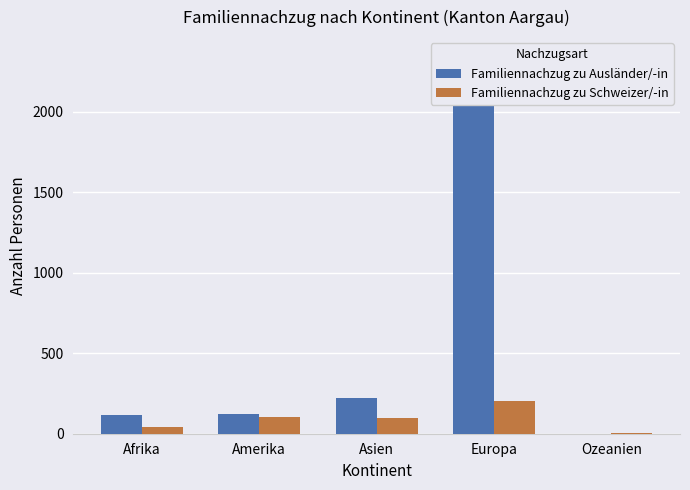

What is the label of the 3rd bar from the right?

Asien